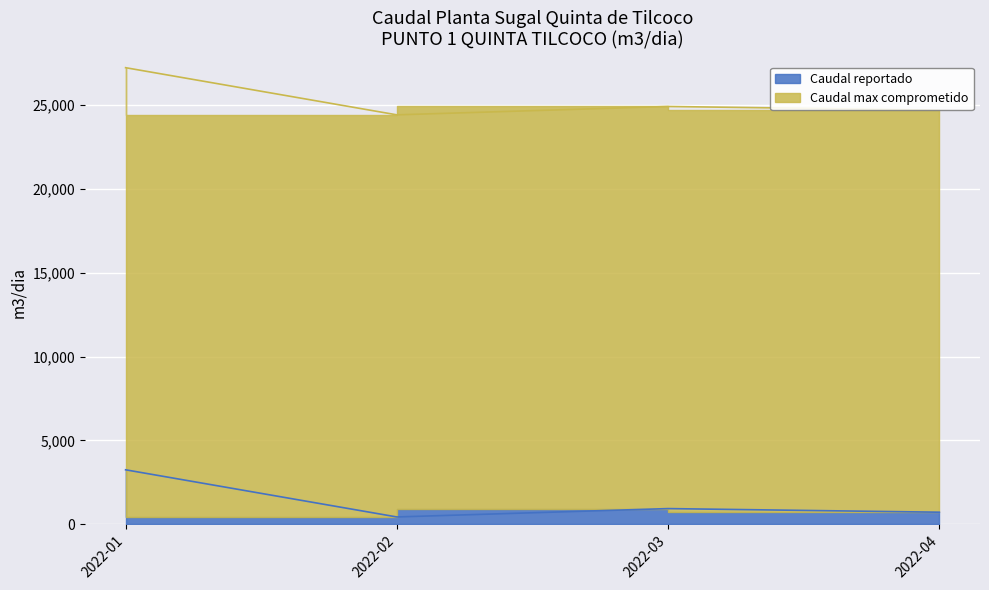

At which category does the data reach its first local peak?

2022-03